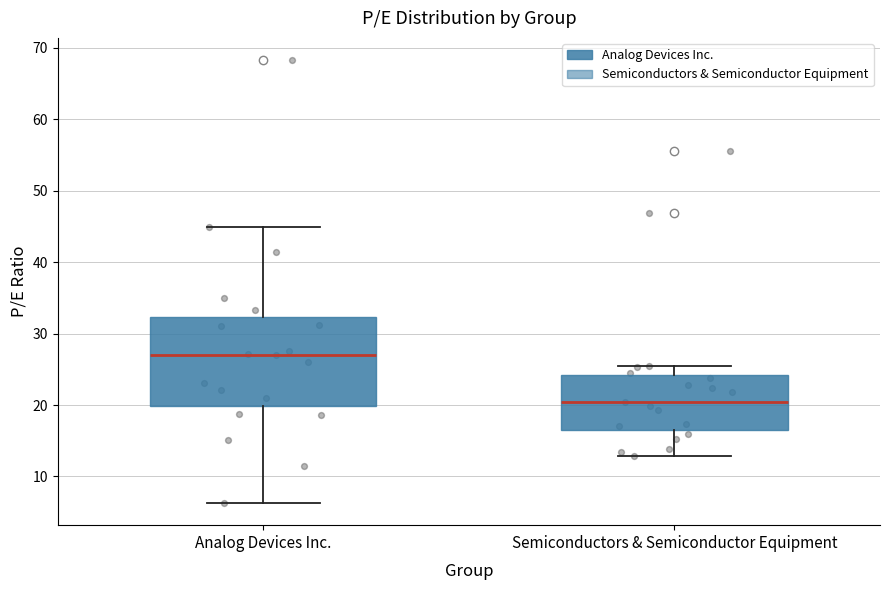

Which box has the highest median line?

Analog Devices Inc.